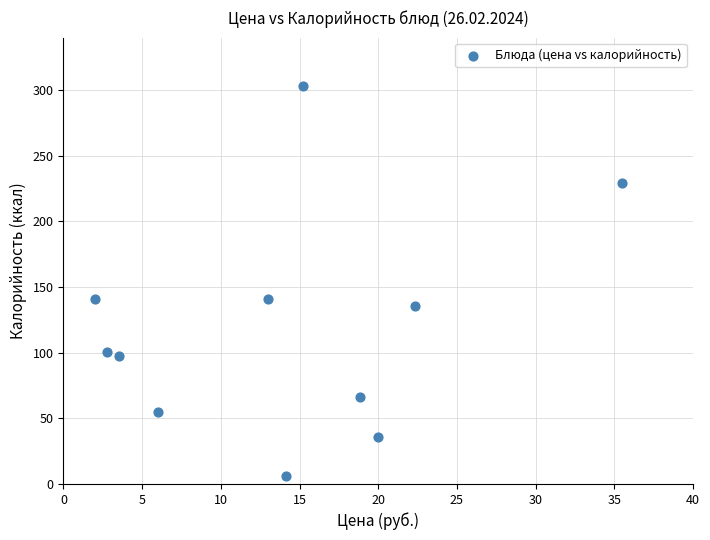

What is the average Y value?

119.2